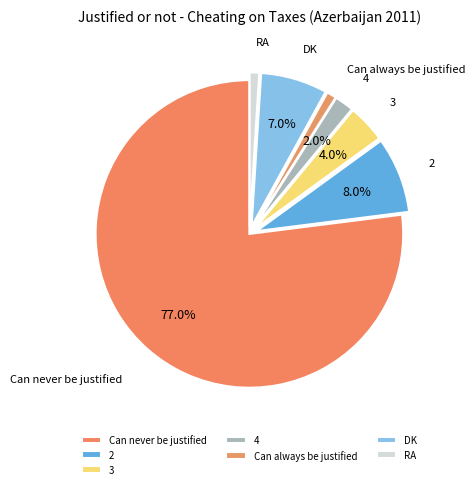

To the nearest percent, what is the difference between the largest and smallest slice percentages?

76%